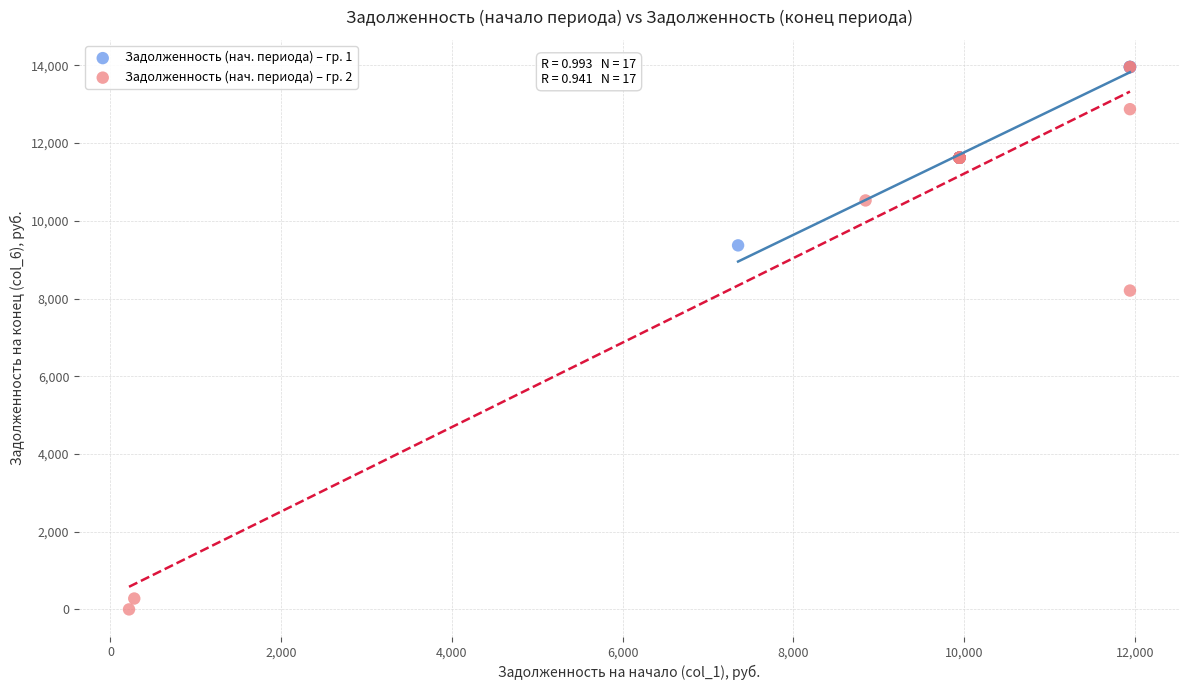

Which series contains the lowest Y value?

Задолженность (нач. периода) – гр. 2